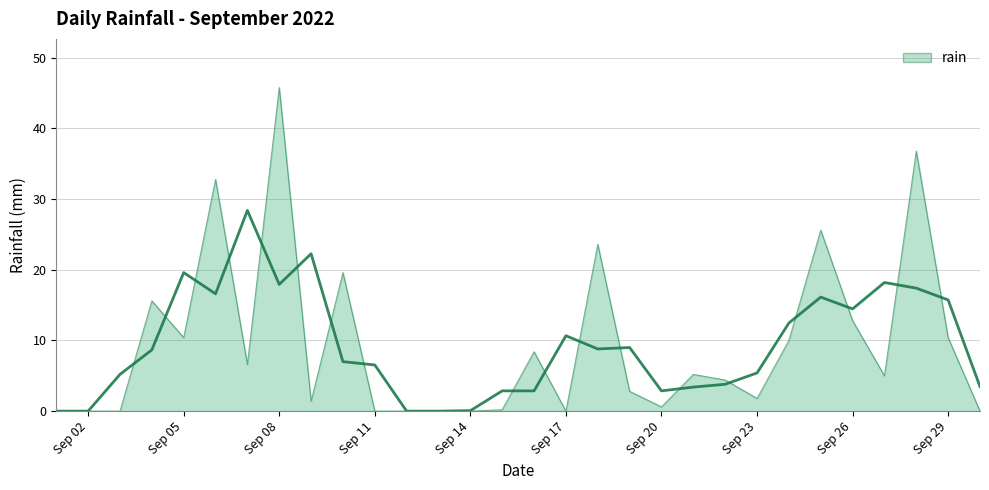

What is the sum of all values?

279.8